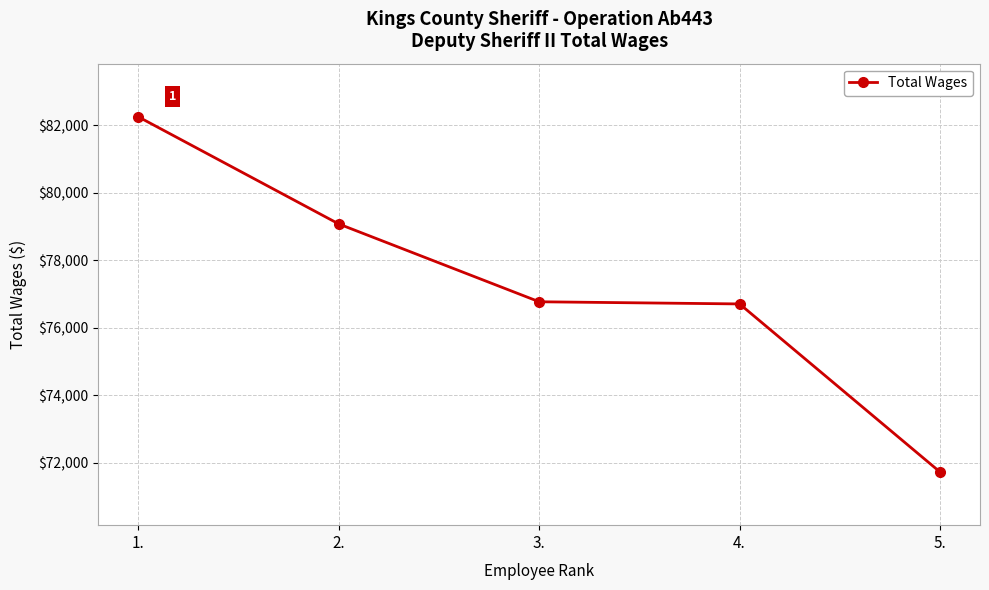

What is the greatest value displayed?

82243